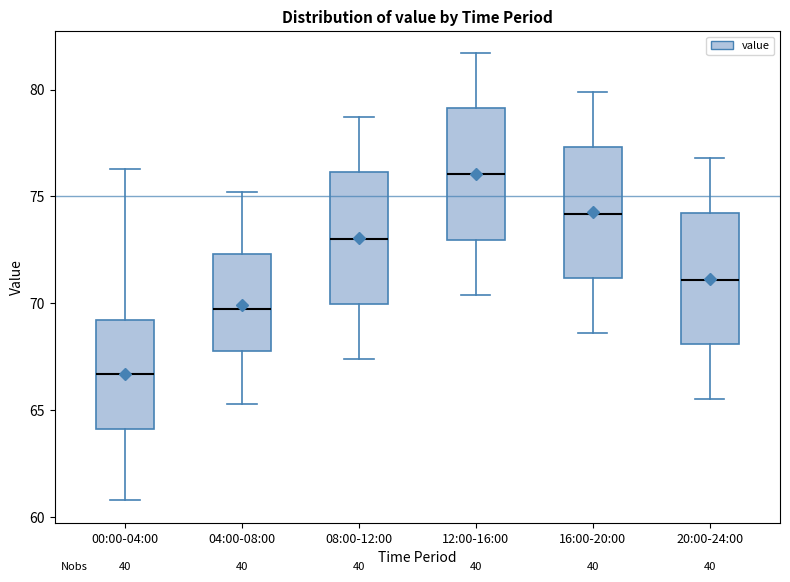

Which box has the lowest median line?

00:00-04:00